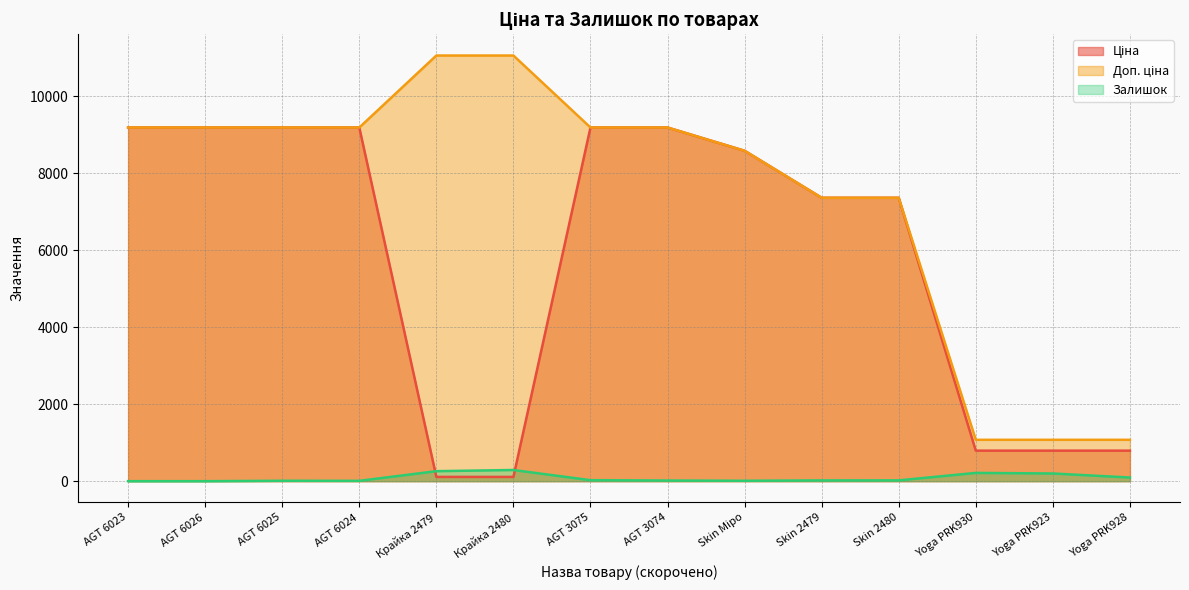

At AGT 3075, list the series in order from largest to smallest.

Ціна, Доп. ціна, Залишок